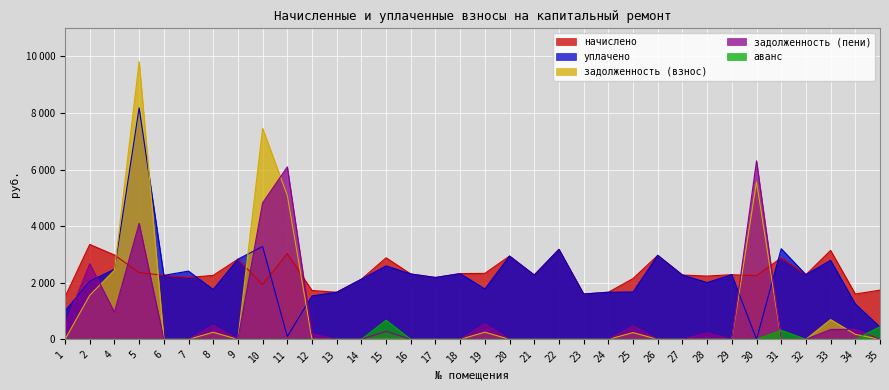

Which series changed the most between 22 and 26?

начислено